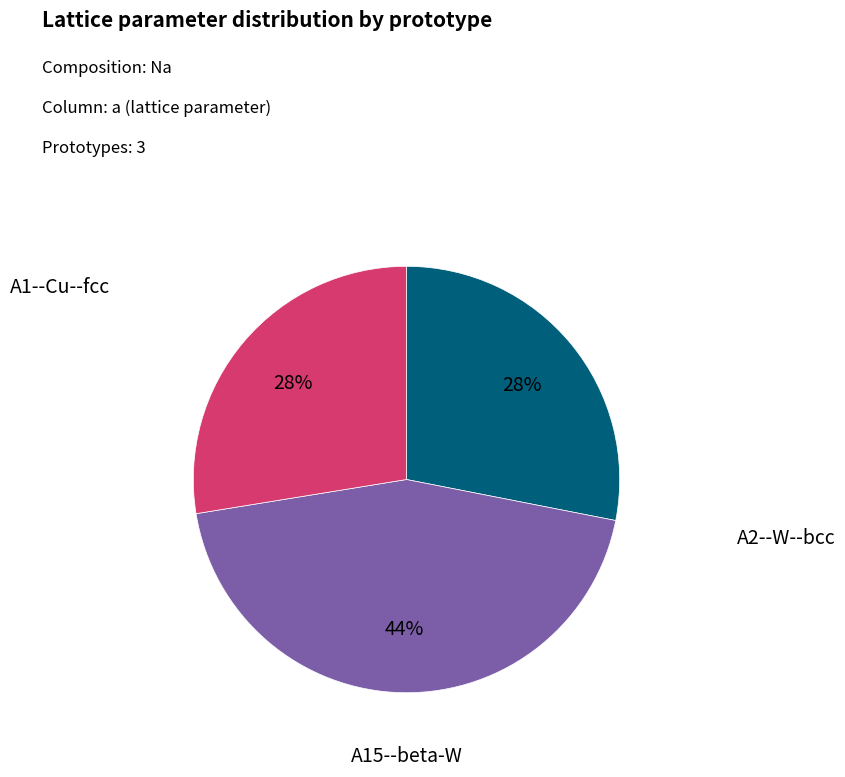

Is there any slice that represents more than half of the pie?

No